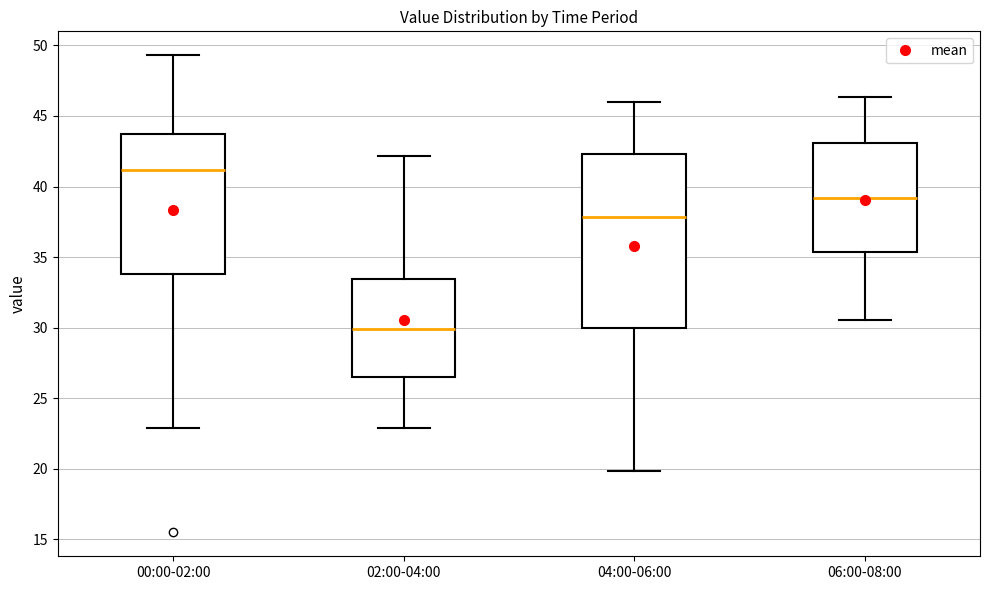

Reading left to right, transcribe this box plot: for each box, give where its median line is, the range the box spans, and where its two whiskers end, as read against the y-axis. The values are not printed on the chart, so give them approximately, as read against the axis.

00:00-02:00: median 41.0, box 34.0 to 43.5, whiskers 23.0 to 49.5
02:00-04:00: median 30.0, box 26.5 to 33.5, whiskers 23.0 to 42.0
04:00-06:00: median 38.0, box 30.0 to 42.5, whiskers 20.0 to 46.0
06:00-08:00: median 39.0, box 35.5 to 43.0, whiskers 30.5 to 46.5